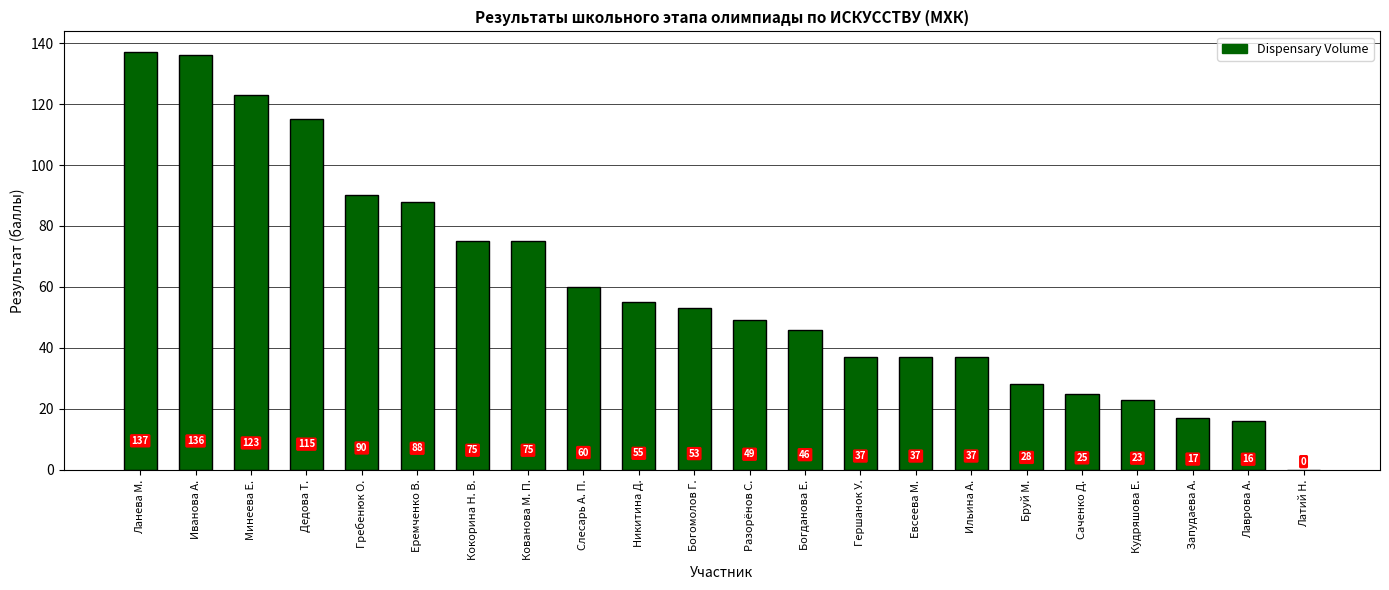

Between Гребенюк О. and Дедова Т., which is larger?

Дедова Т.